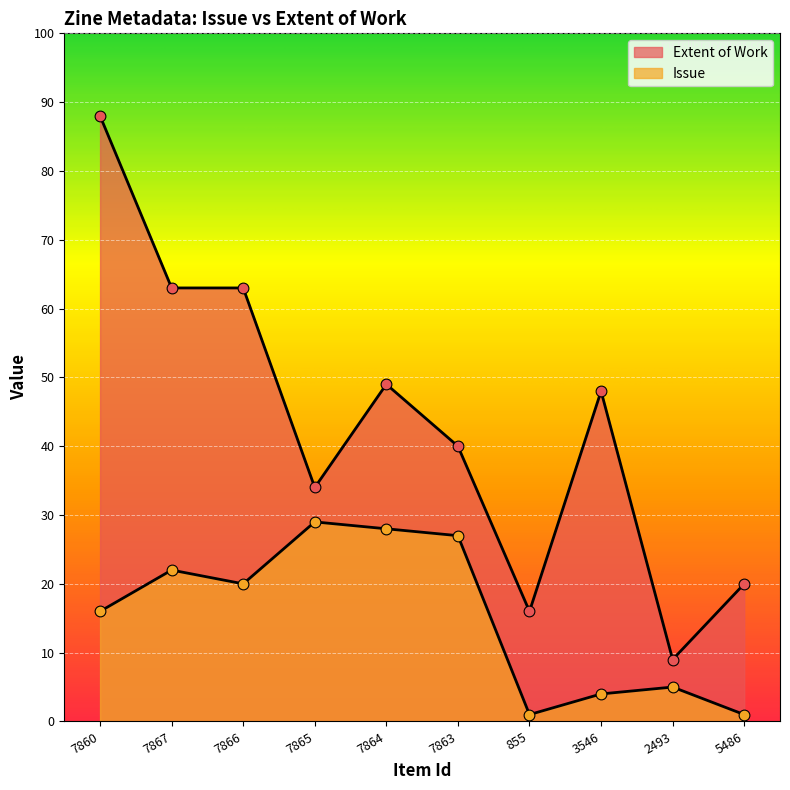

Which series has the widest spread of Y values?

Extent of Work